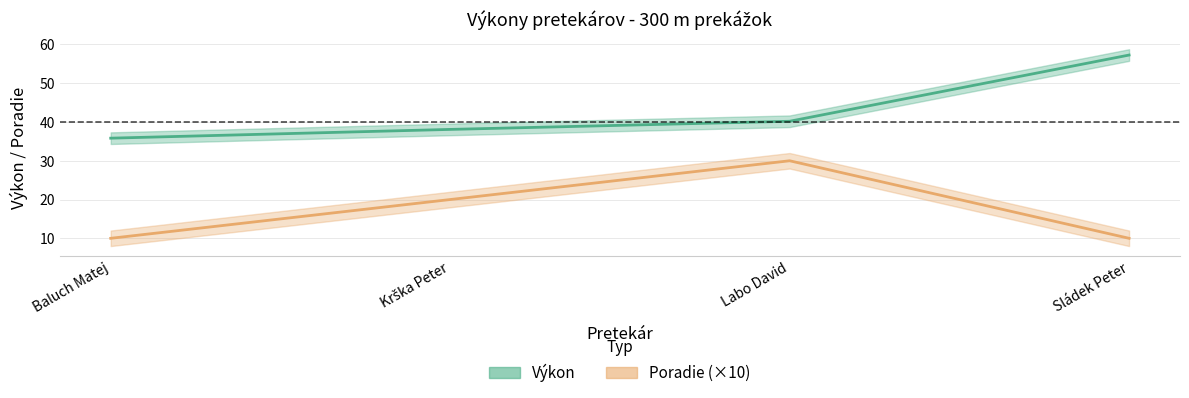

What is the sum of all Výkon values?

171.4